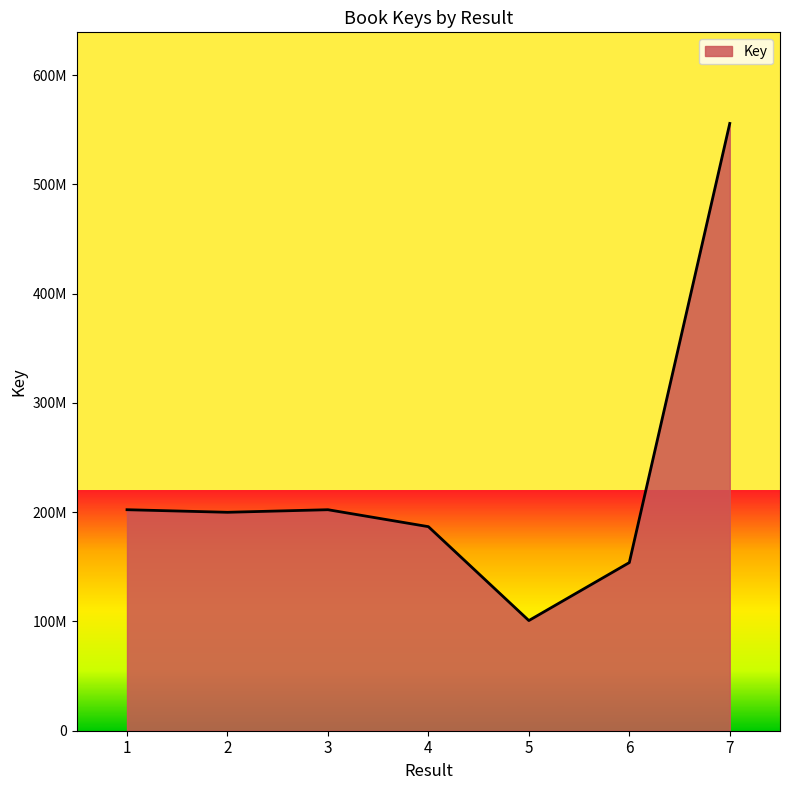

Reading right to left, list all the values displayed in this chart.

555853316	153889709	100834120	186777075	202283374	199931145	202287625